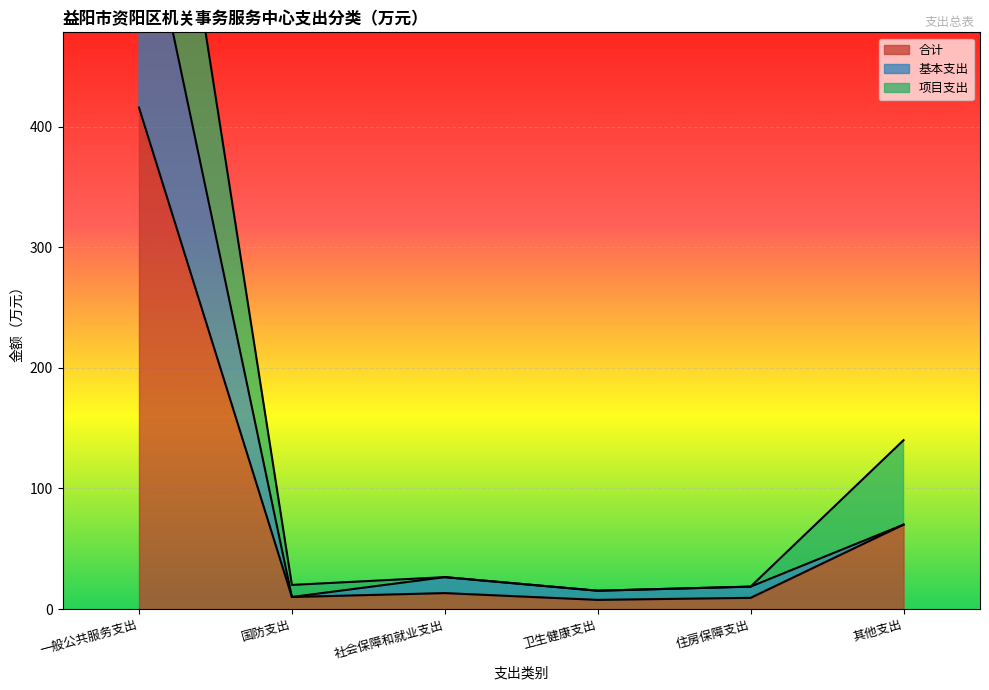

Rank the series by their maximum value, from highest to lowest.

项目支出, 基本支出, 合计